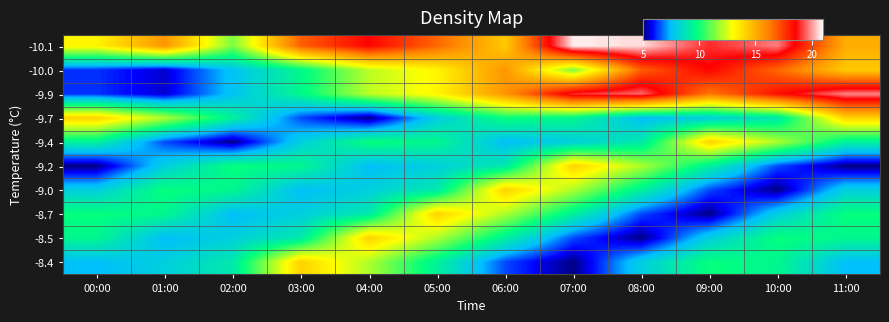

Which series changed the most between 03:00 and 05:00?

-8.7